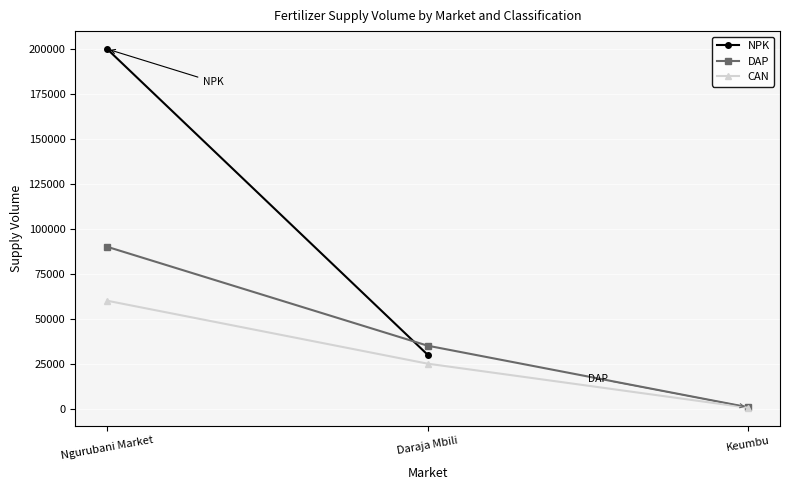

The value of CAN at Ngurubani Market is 60000.0. True or false?

True